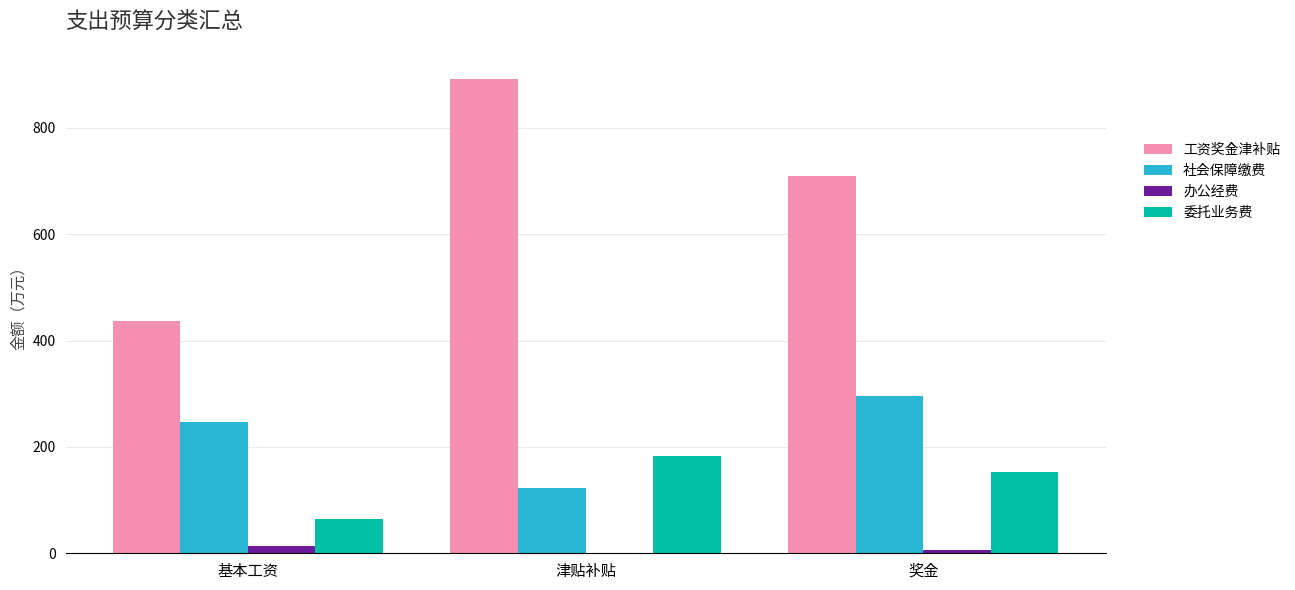

Which series has the largest total across all categories?

工资奖金津补贴